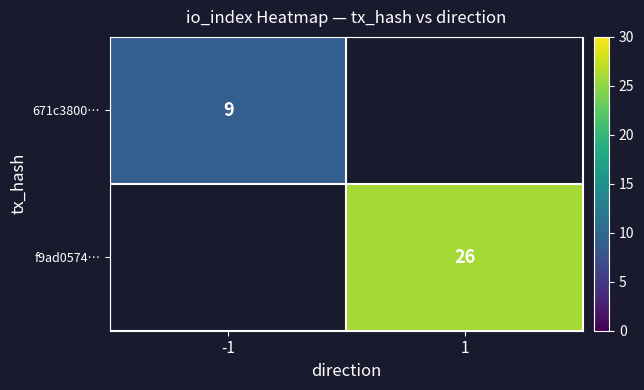

Is it true that f9ad0574… equals 13 at 1?

False